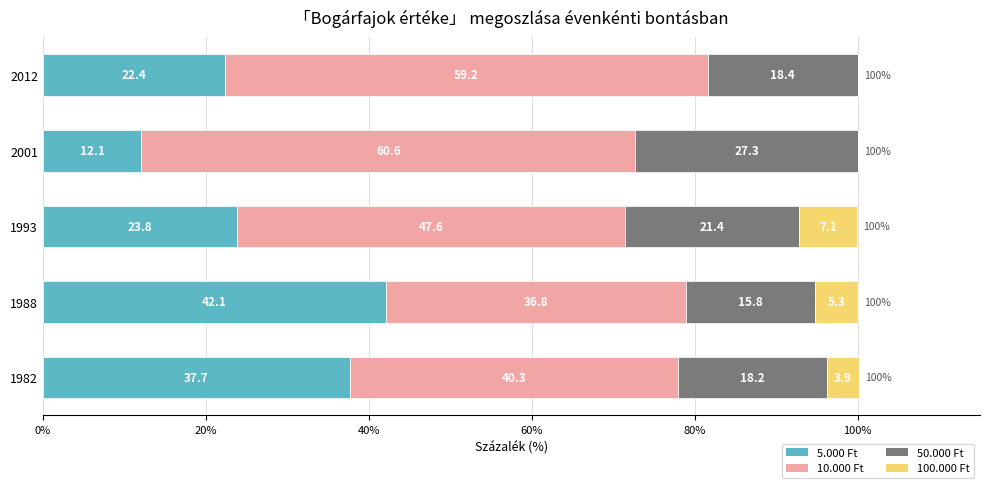

What is the approximate value of 5.000 Ft at 1982?

37.7